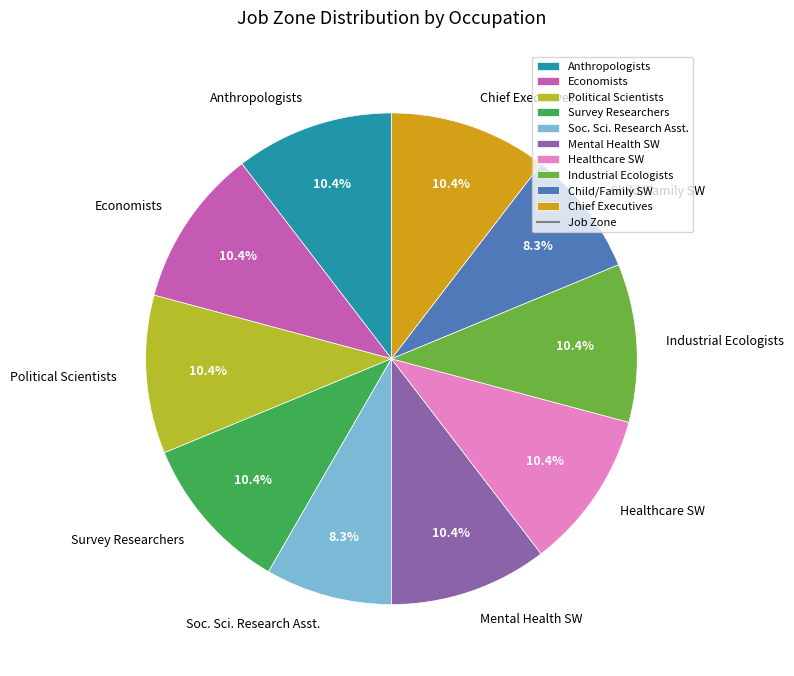

Do Survey Researchers and Anthropologists together represent more than half of the pie?

No